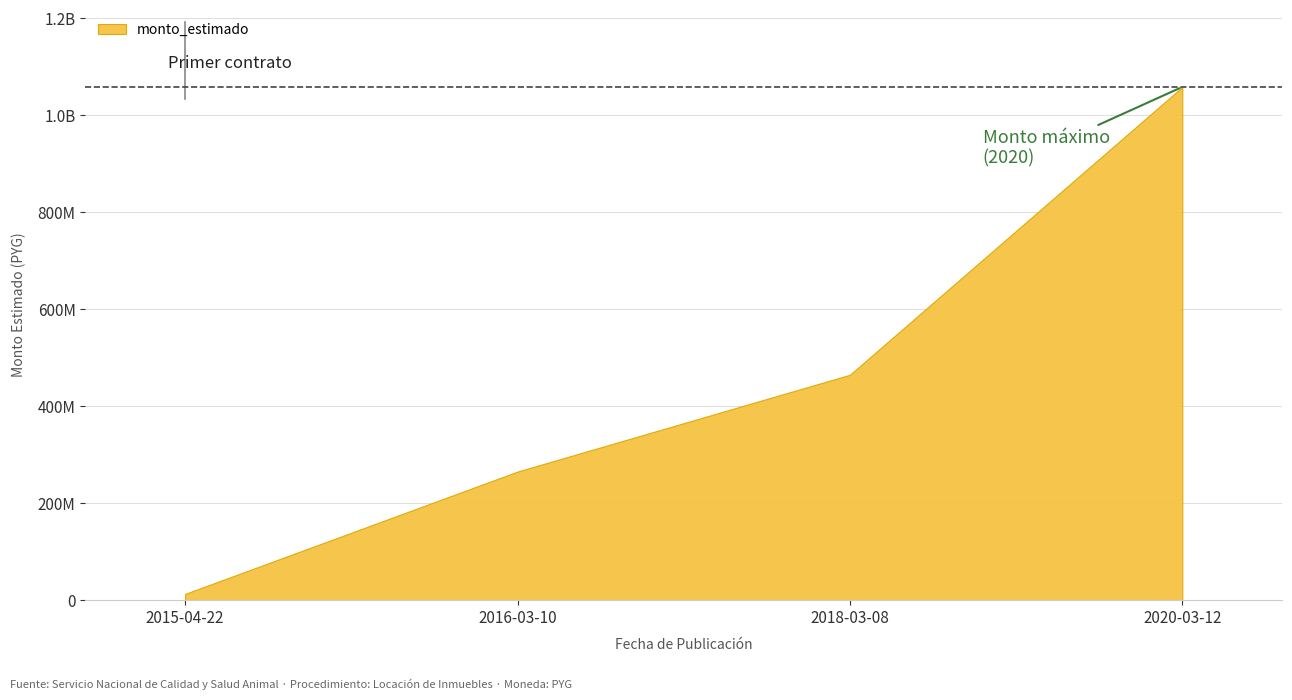

At which label does the data first exceed 464904000?

2020-03-12